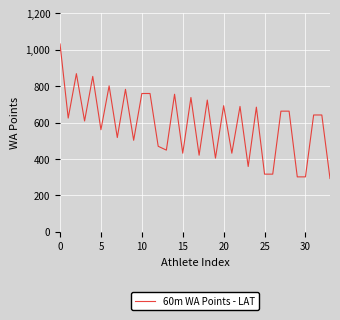

What is the difference between the maximum and minimum values?

739